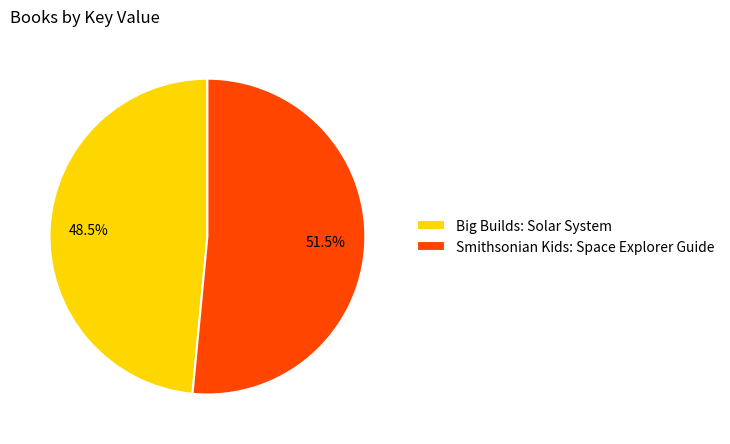

What percentage is NOT represented by Smithsonian Kids: Space Explorer Guide?

48.5%